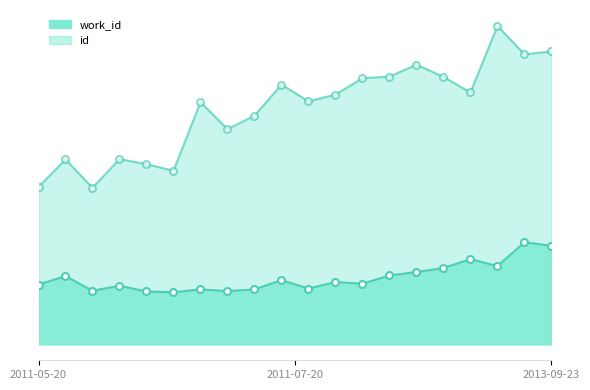

What is the approximate value of id at 2011-05-20?

12261